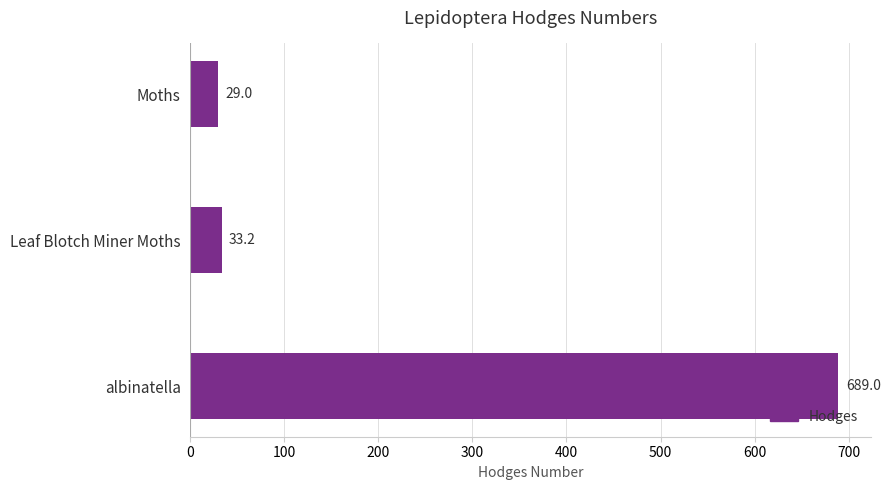

The chart shows a value of 184.9 at albinatella. True or false?

False